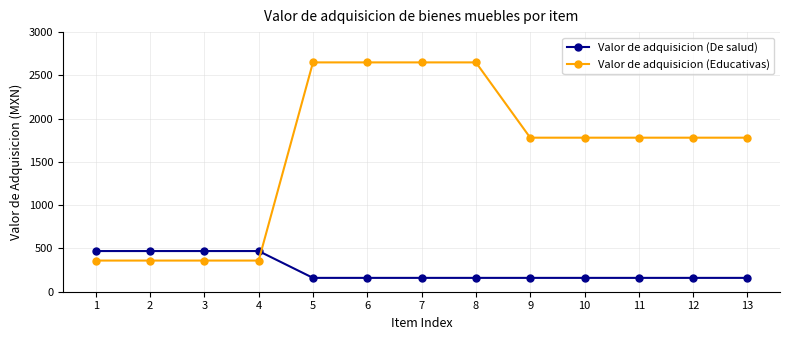

Reading left to right, extract all data points from this chart.

Valor de adquisicion (De salud): 470	470	470	470	160	160	160	160	160	160	160	160	160
Valor de adquisicion (Educativas): 360	360	360	360	2650	2650	2650	2650	1780	1780	1780	1780	1780